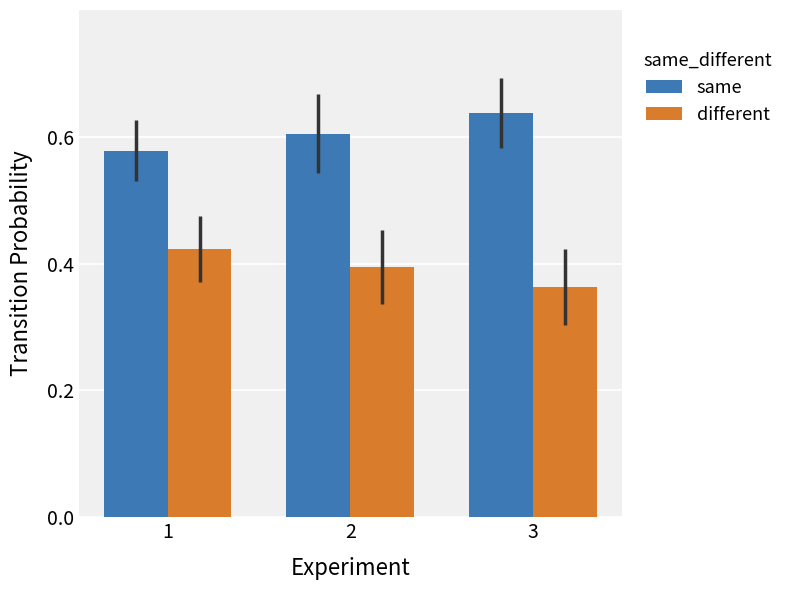

What is the sum of the same values at 2 and 1?

1.2